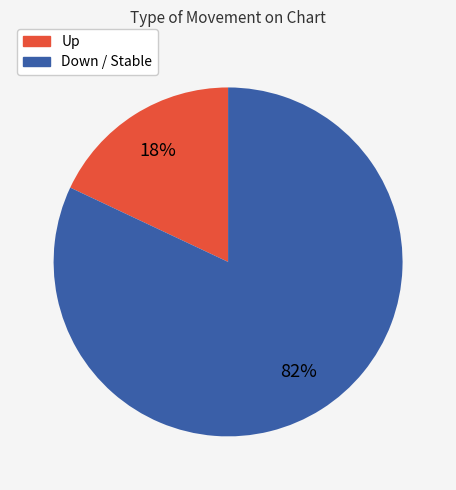

Combined, do Up and Down / Stable account for over 50%?

Yes